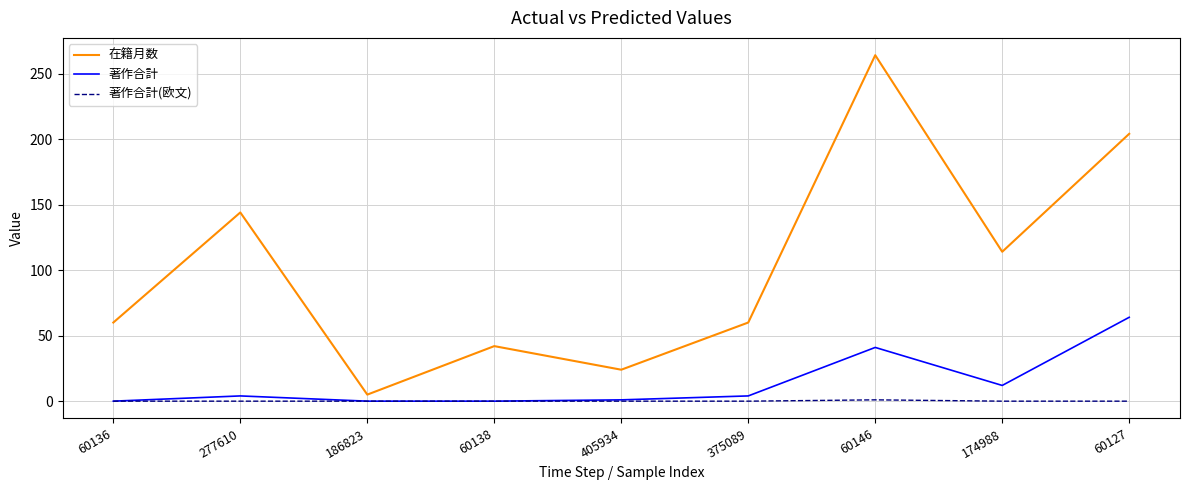

What is the spread (max minus min) of values at 375089?

60